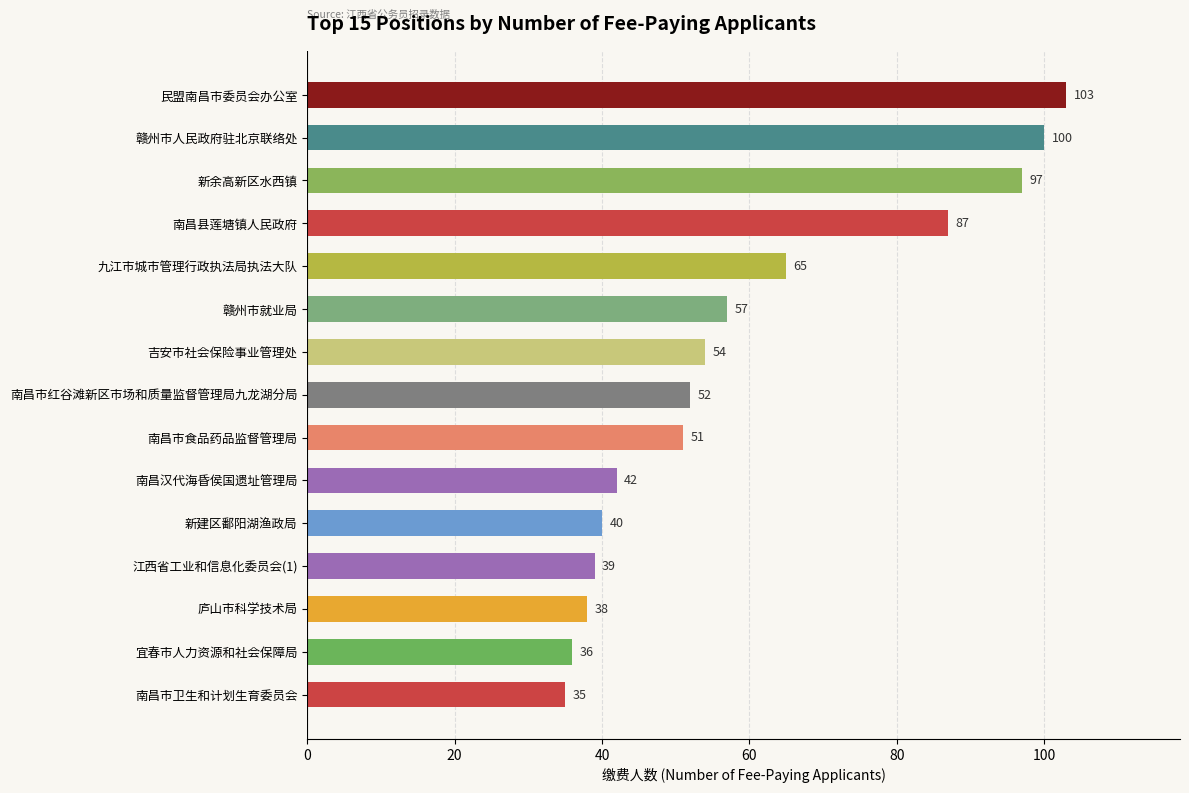

List the labels in order of value, largest first.

民盟南昌市委员会办公室, 赣州市人民政府驻北京联络处, 新余高新区水西镇, 南昌县莲塘镇人民政府, 九江市城市管理行政执法局执法大队, 赣州市就业局, 吉安市社会保险事业管理处, 南昌市红谷滩新区市场和质量监督管理局九龙湖分局, 南昌市食品药品监督管理局, 南昌汉代海昏侯国遗址管理局, 新建区鄱阳湖渔政局, 江西省工业和信息化委员会(1), 庐山市科学技术局, 宜春市人力资源和社会保障局, 南昌市卫生和计划生育委员会